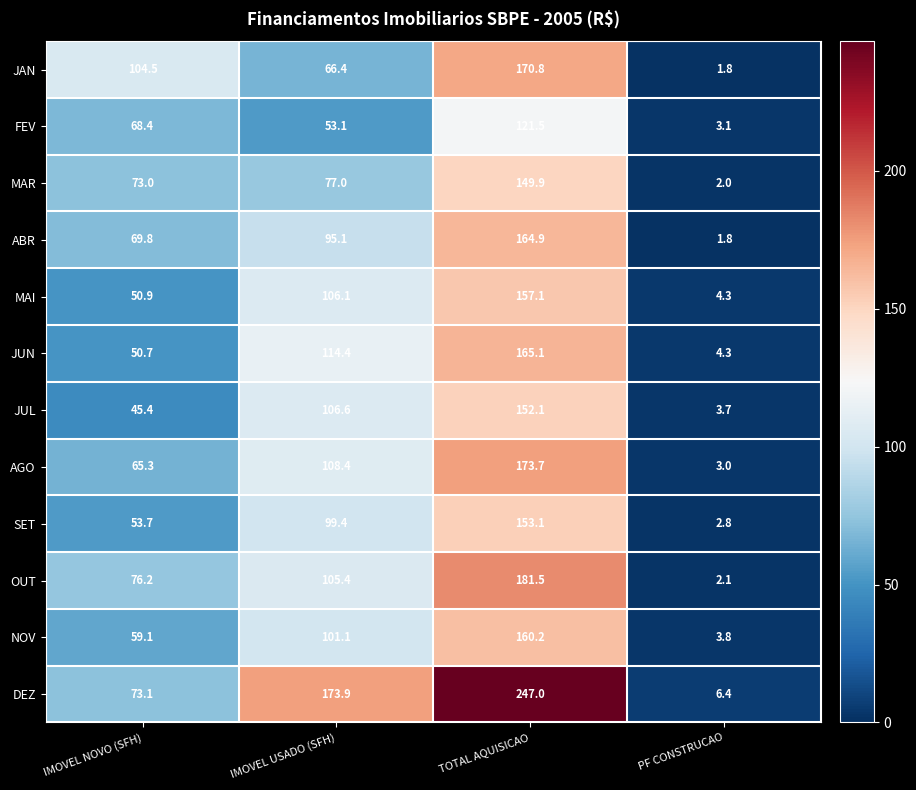

At IMOVEL USADO (SFH), list the series in order from largest to smallest.

DEZ, JUN, AGO, JUL, MAI, OUT, NOV, SET, ABR, MAR, JAN, FEV